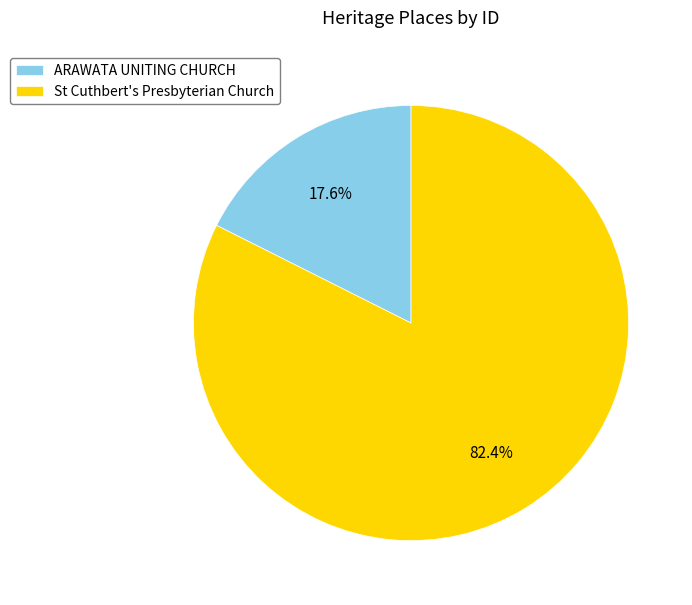

True or false: St Cuthbert's Presbyterian Church accounts for 82% of the total.

True